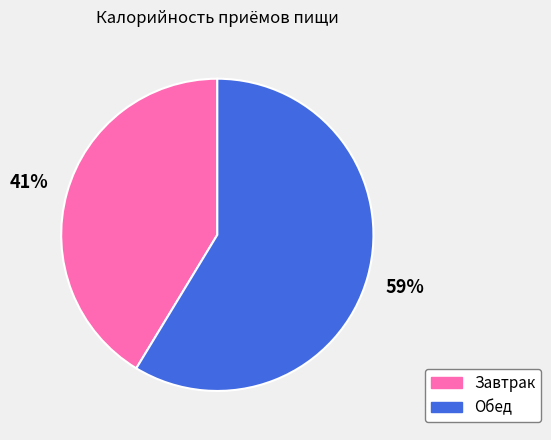

To the nearest percent, what is the average slice percentage?

50%